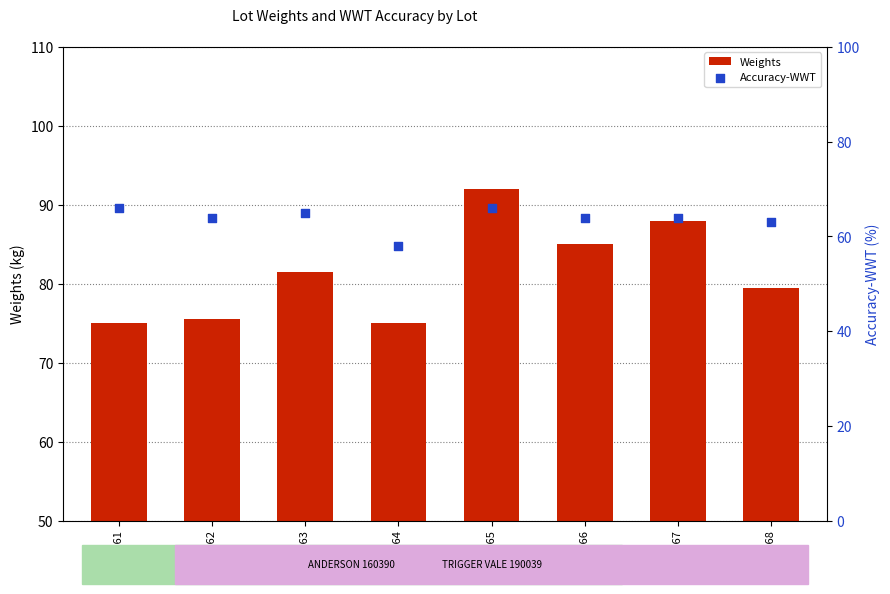

What is the total value across all series at Lot 63?

146.5